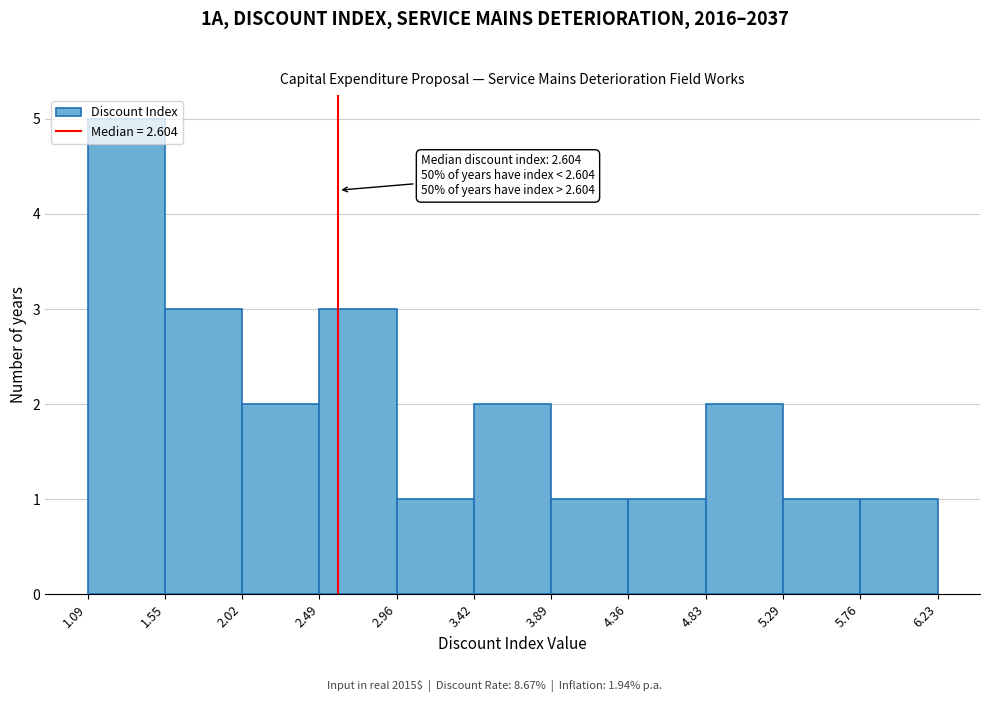

Over which range of the x-axis is the bar tallest?

1.09 to 1.55